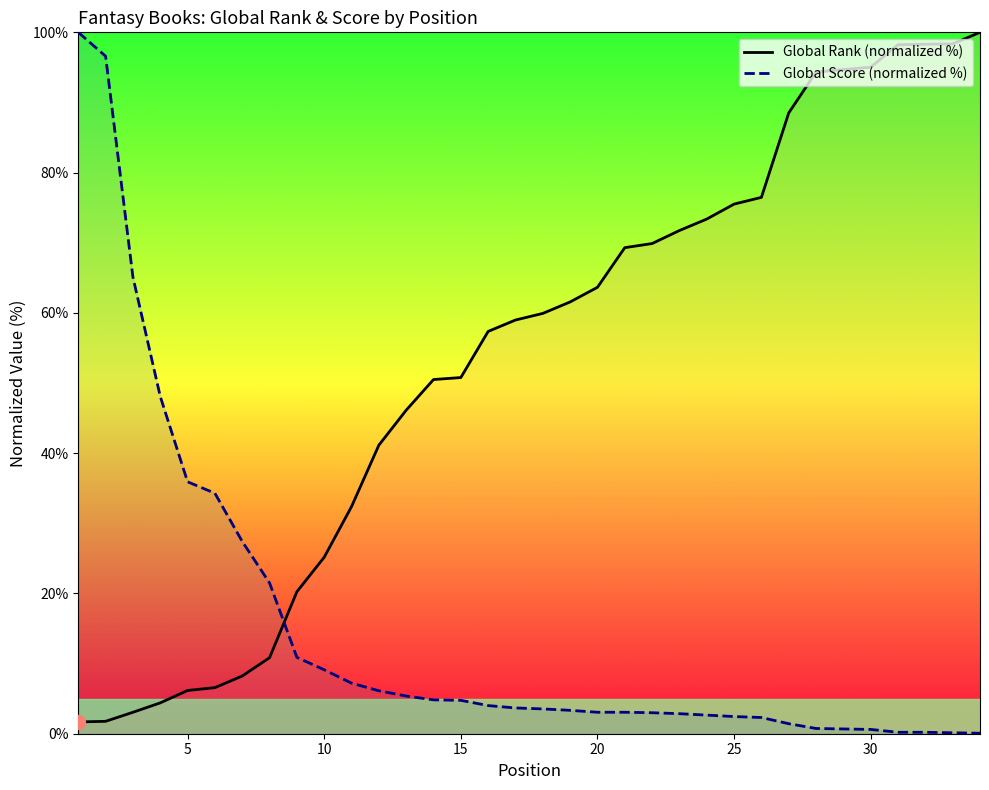

At 25, list the series in order from largest to smallest.

Global Rank (normalized %), Global Score (normalized %)